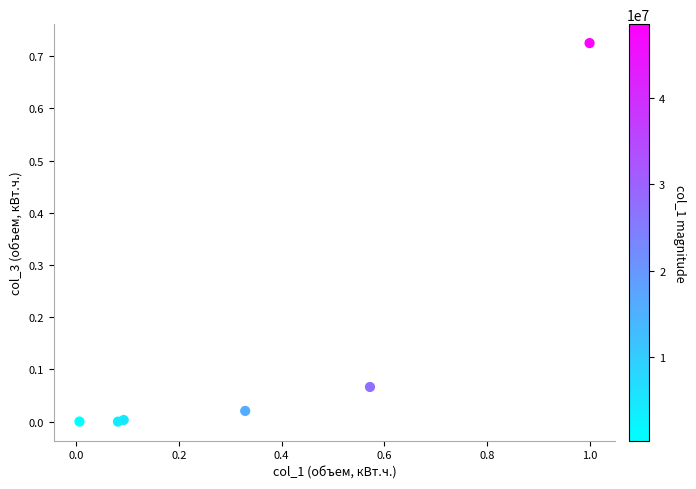

What is the range of X values (max minus min)?

1.0